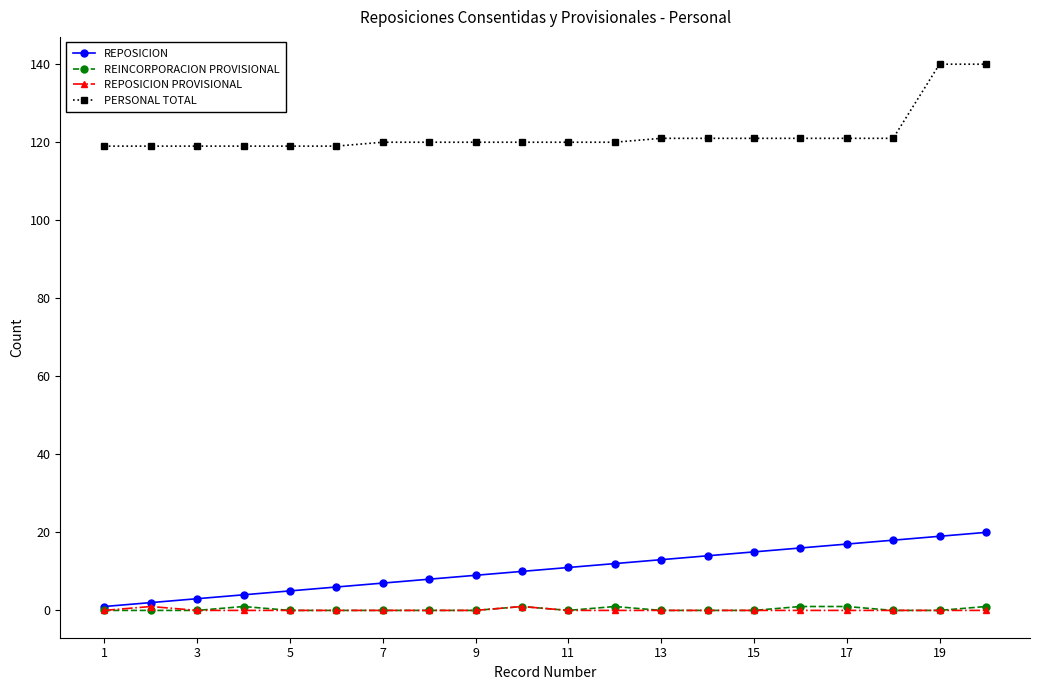

What is the sum of all PERSONAL TOTAL values?

2440